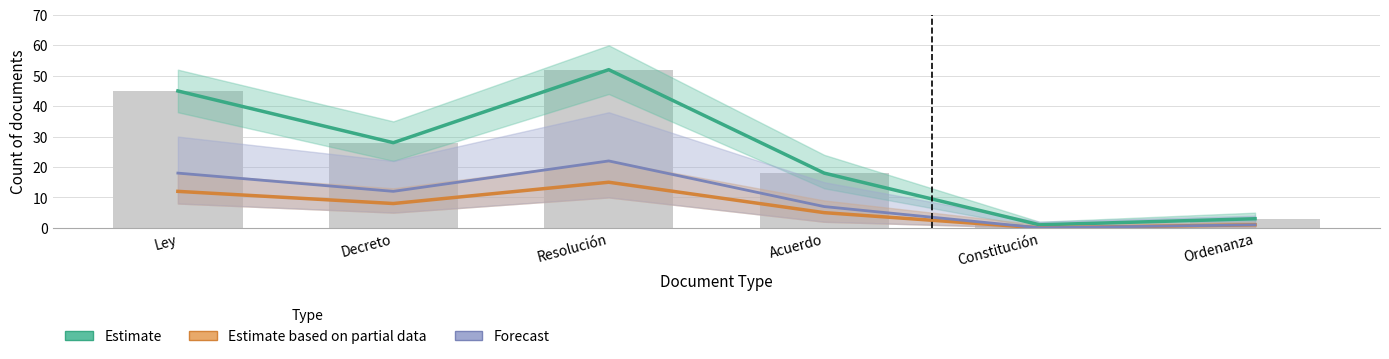

What are all the series names shown in the legend?

Estimate, Estimate based on partial data, Forecast